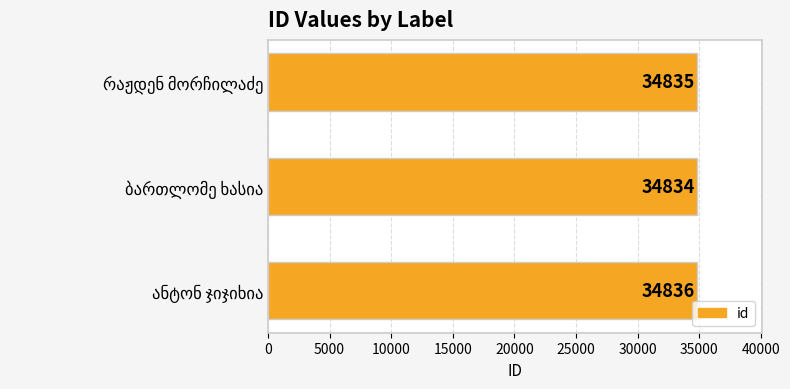

Reading bottom to top, extract all data points from this chart.

34836	34834	34835